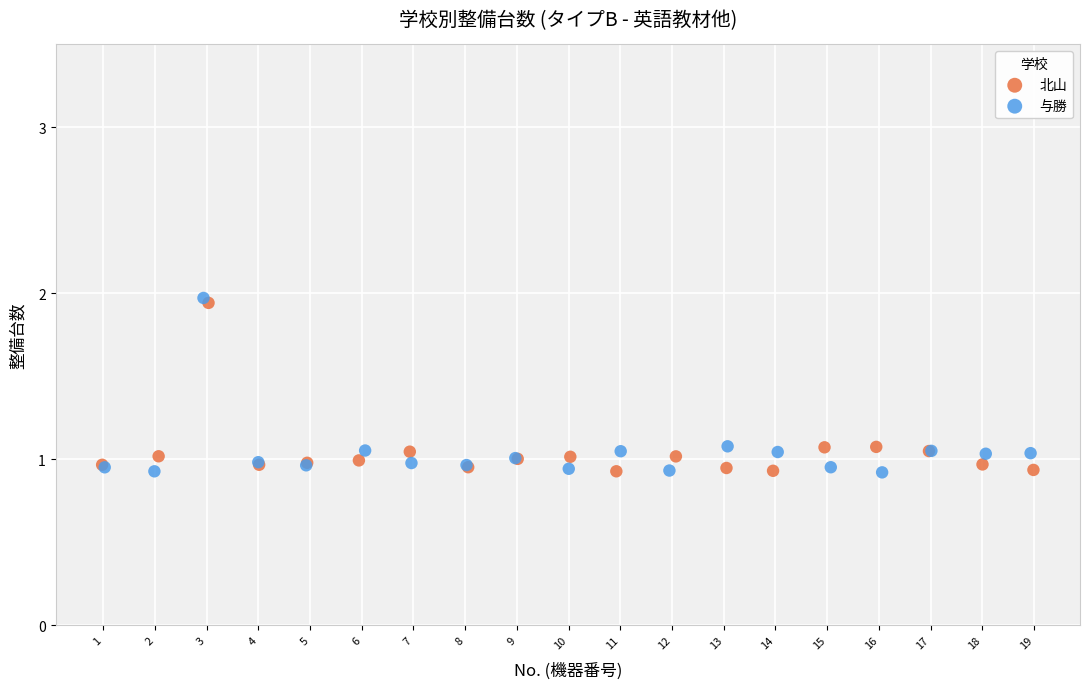

What are all the series names shown in the legend?

北山, 与勝